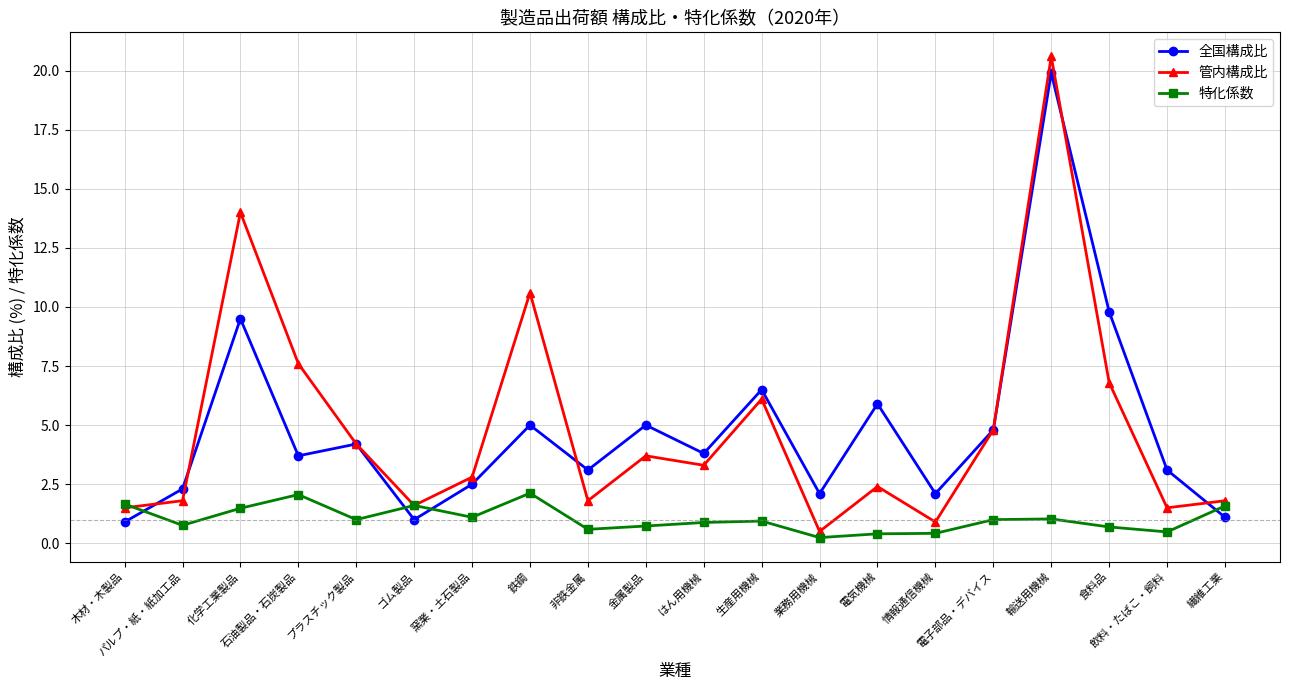

How many intersections are there between 特化係数 and 全国構成比?

4